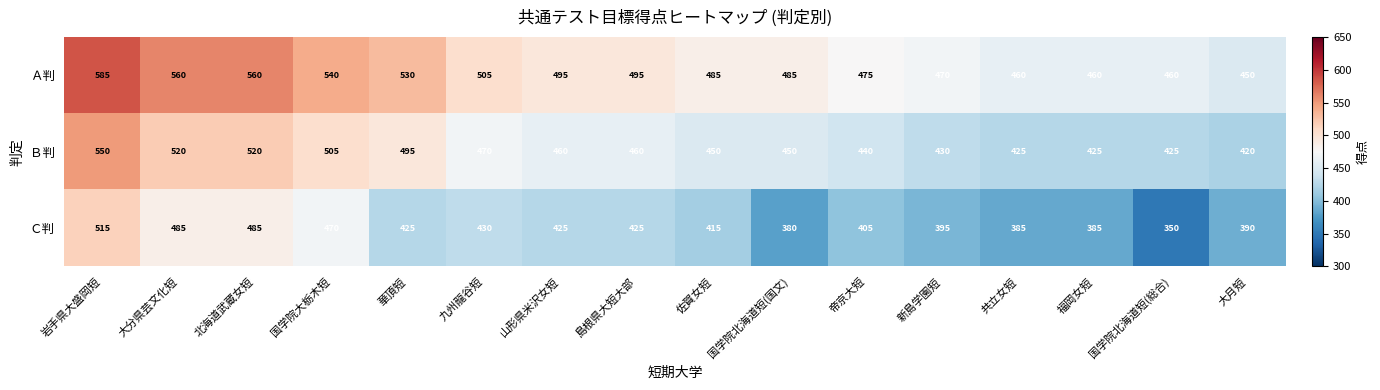

The Ｂ判 series shows 550 at 岩手県大盛岡短. True or false?

True